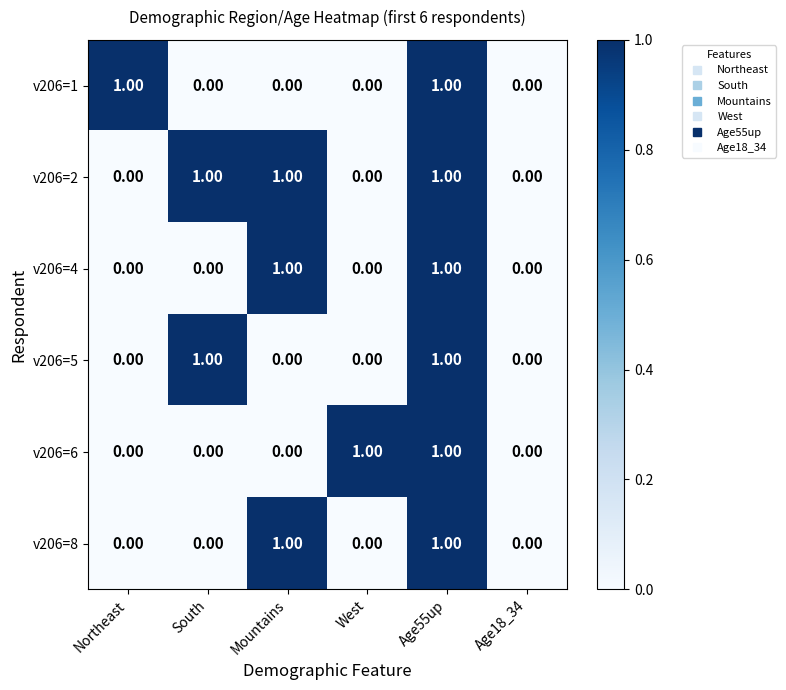

Which series has the largest total across all categories?

v206=2